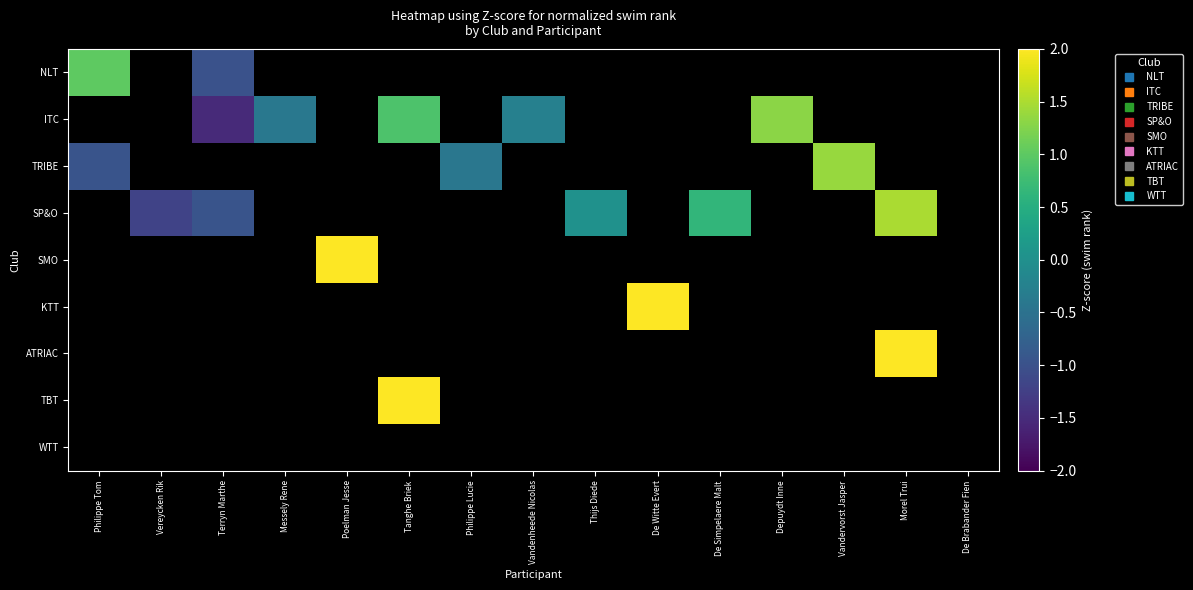

At which category does the chart reach its minimum across all series?

Terryn Marthe